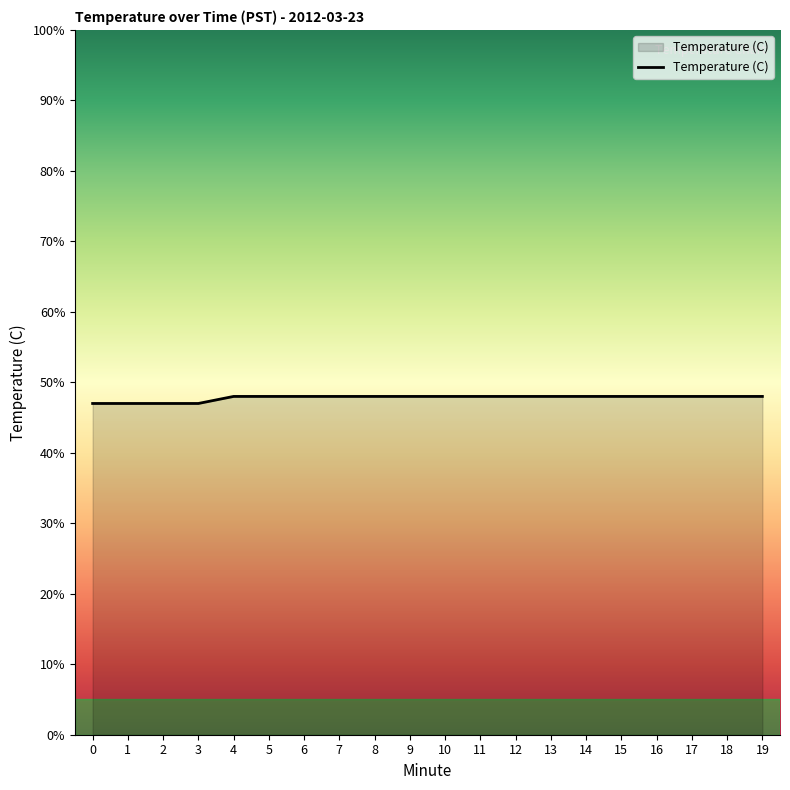

Does the chart have visible grid lines?

No